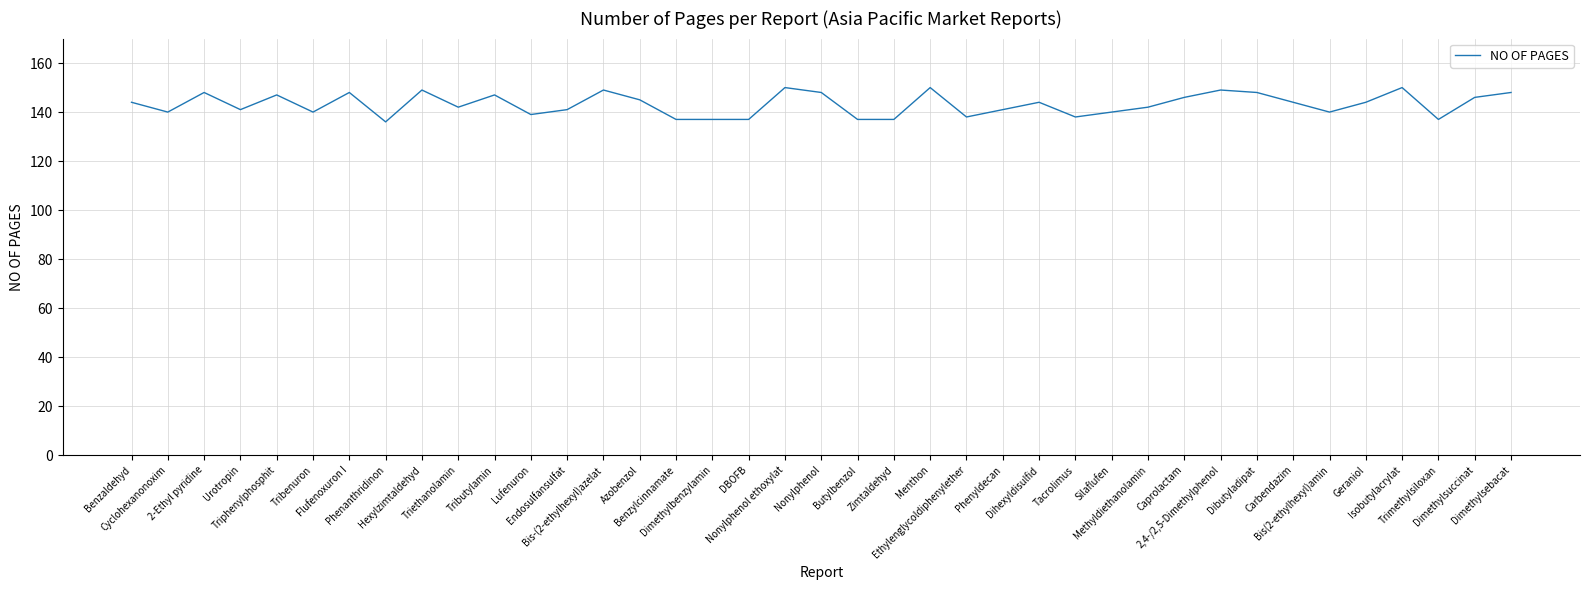

Is it true that the value at 2-Ethyl pyridine is 243?

False